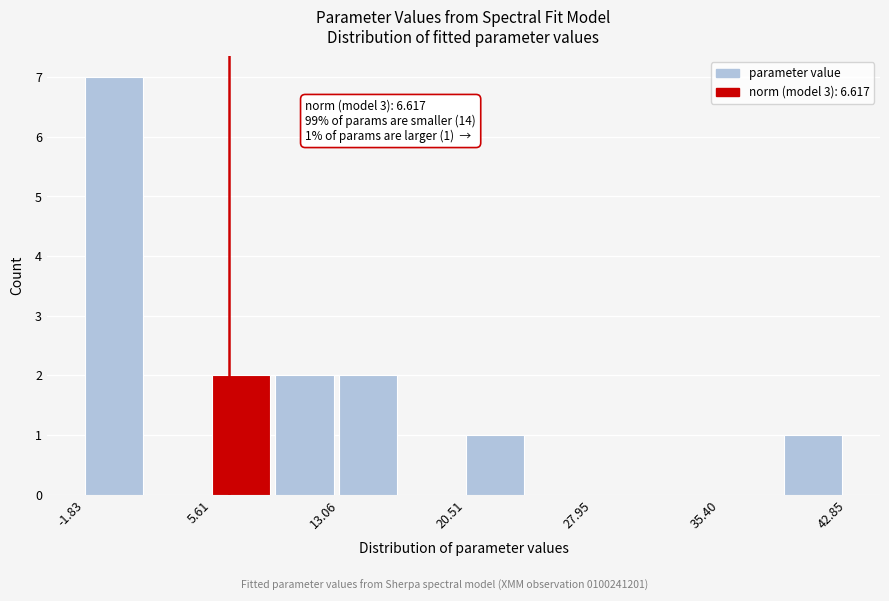

Around what value on the x-axis is the tallest bar? Give the approximate position of its centre, as read against the axis.

0